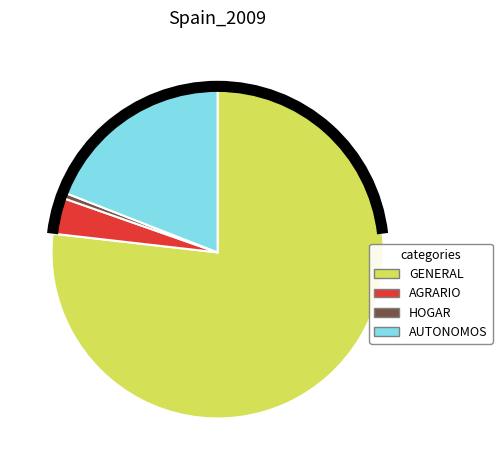

How many segments does this pie chart have?

4